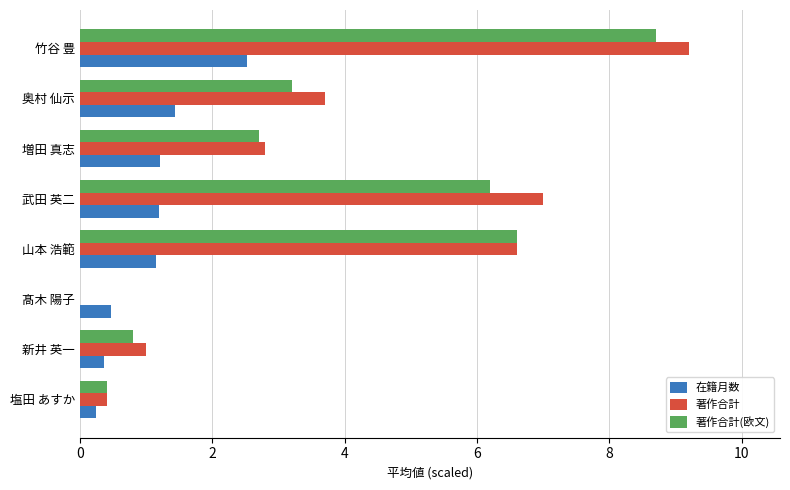

Where is 著作合計 nearest to the value 4?

奥村 仙示